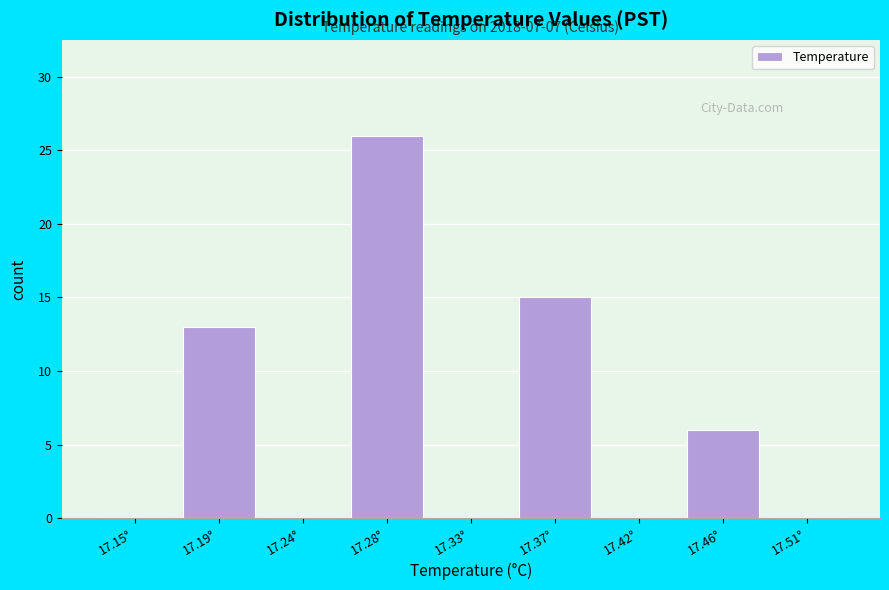

Reading right to left, what are all the values shown in this chart?

17.51°=0	17.46°=6	17.42°=0	17.37°=15	17.33°=0	17.28°=26	17.24°=0	17.19°=13	17.15°=0